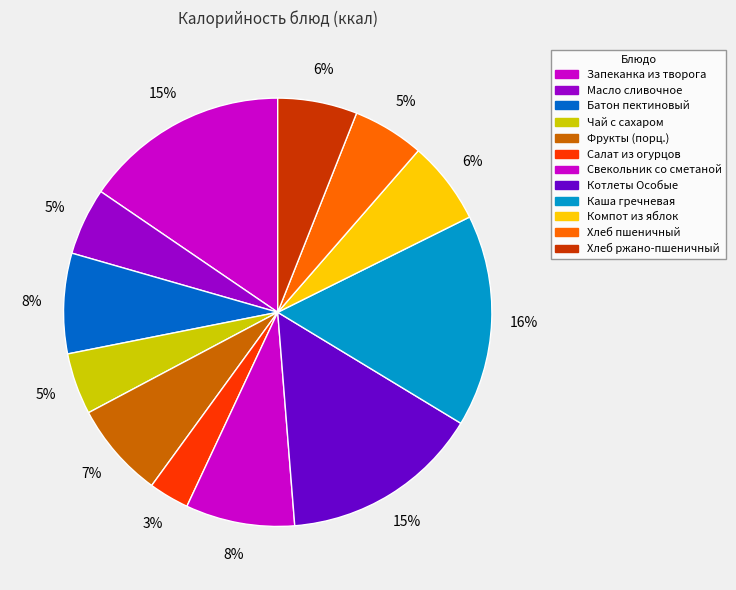

Does Салат из огурцов account for over 50% of the chart?

No